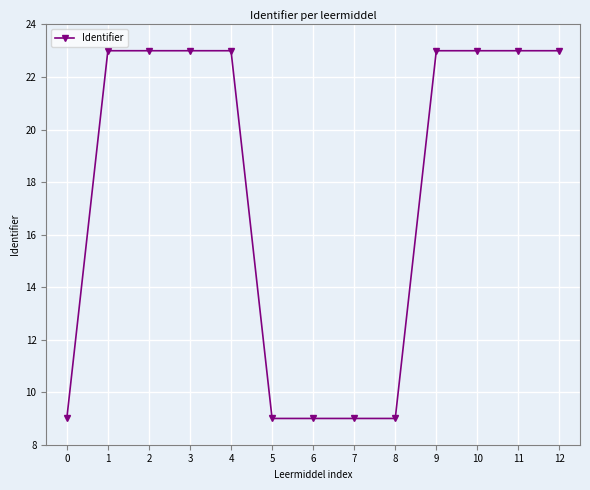

What is the difference between the values at 0 and 10?

14.0